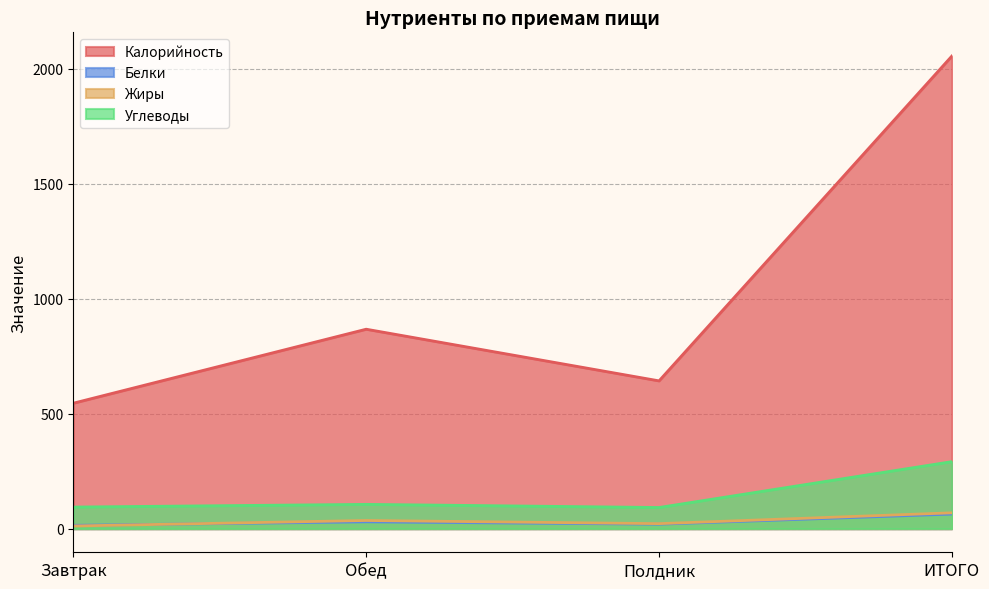

How many data points in Углеводы are above 105?

2